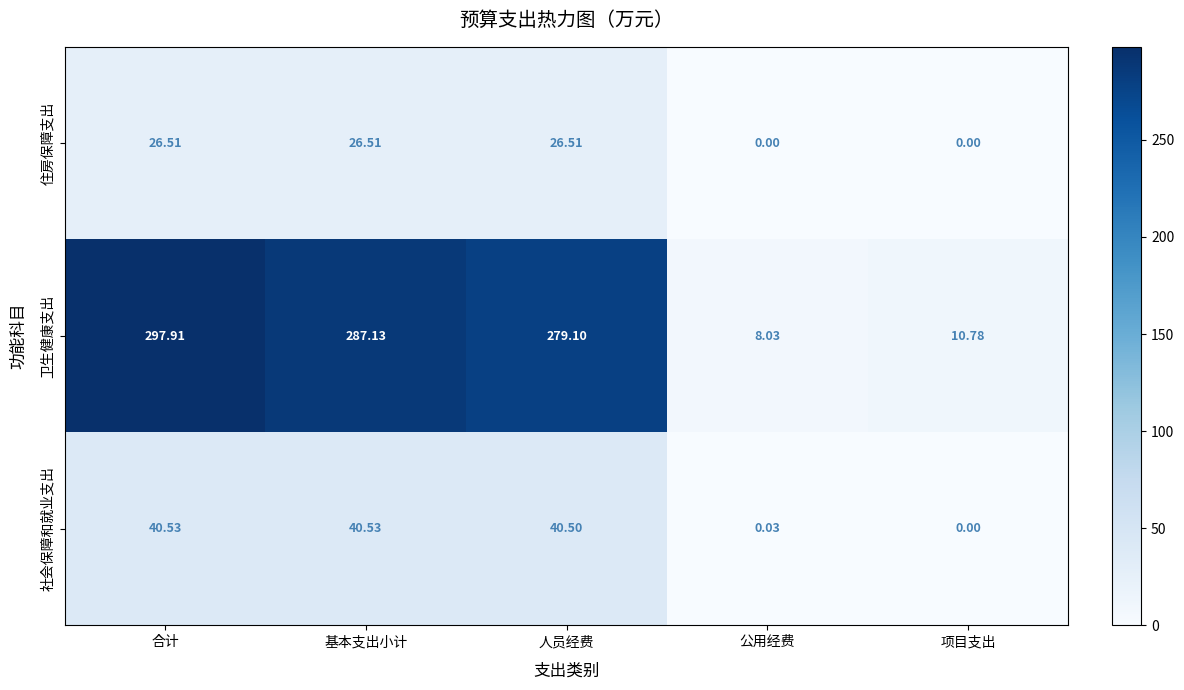

What is the total value across all series at 基本支出小计?

354.2